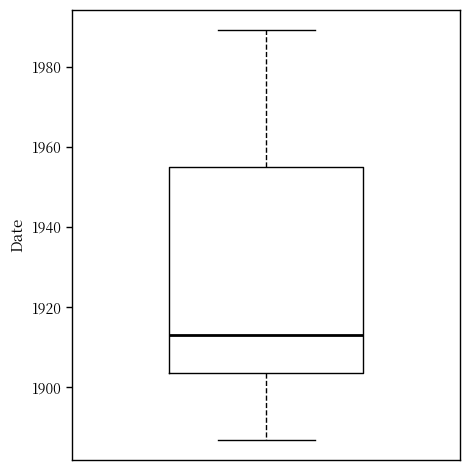

Read this box plot against the y-axis: the position of the median line, the range covered by the box, and the ends of both whiskers. The values are not printed on the chart, so give them approximately, as read against the axis.

median 1914, box 1904 to 1956, whiskers 1888 to 1990